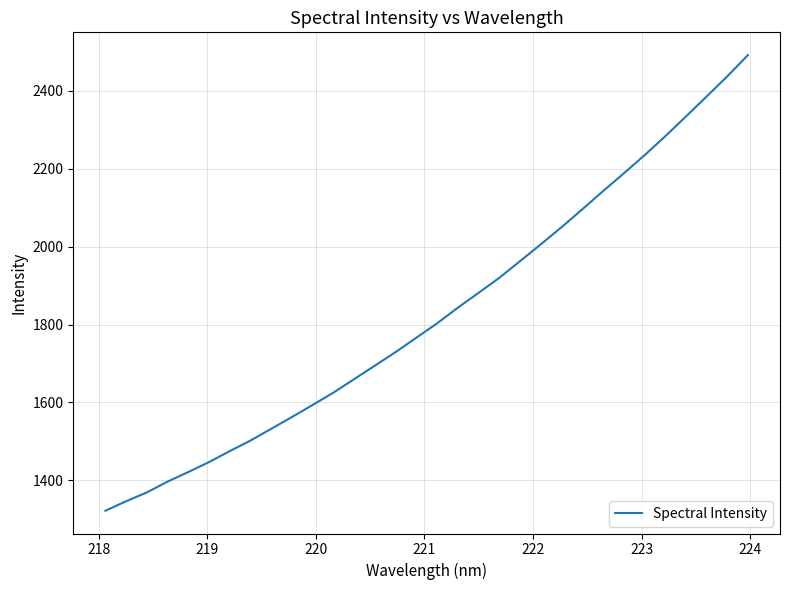

What is the difference between the maximum and minimum values?

1170.3